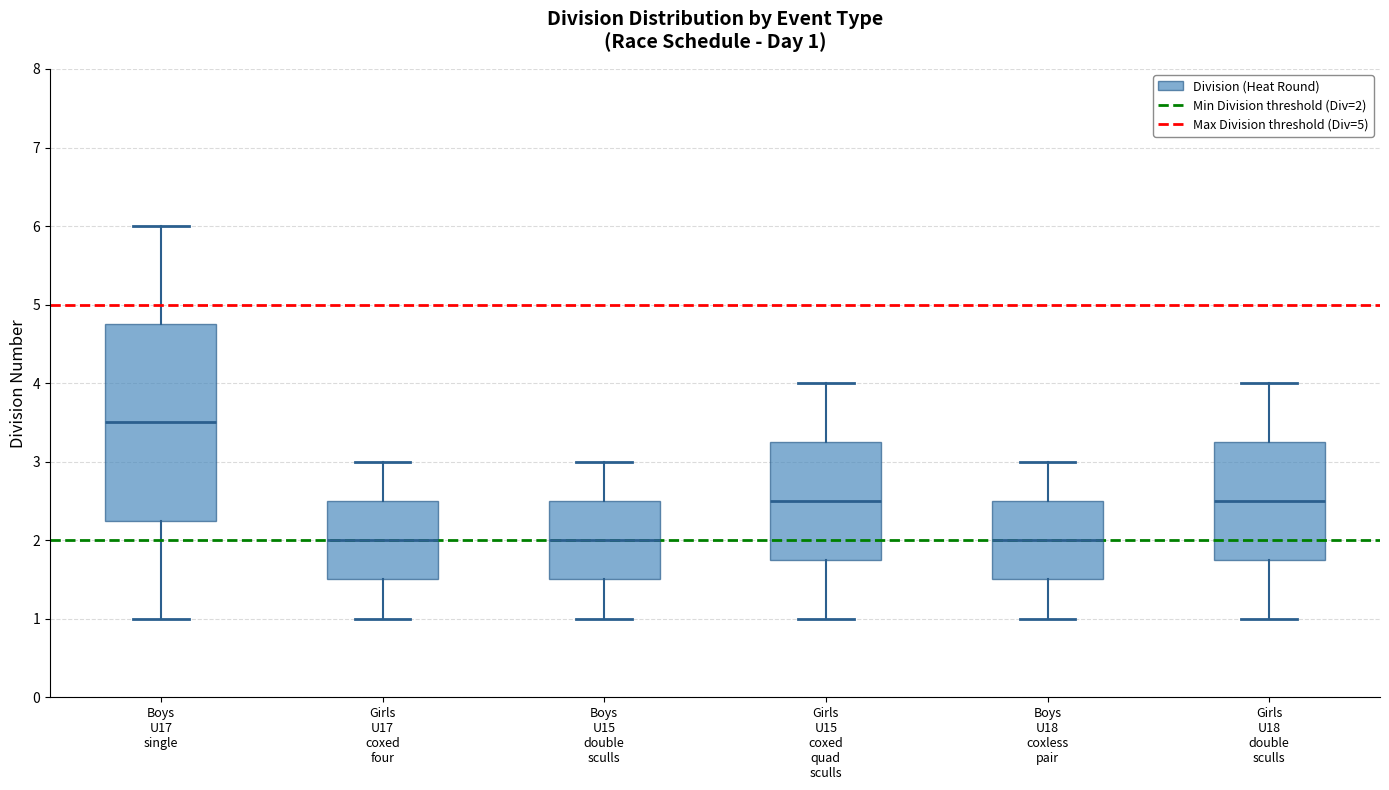

Which box is the tallest, from its lower edge to its upper edge?

Boys U17 single